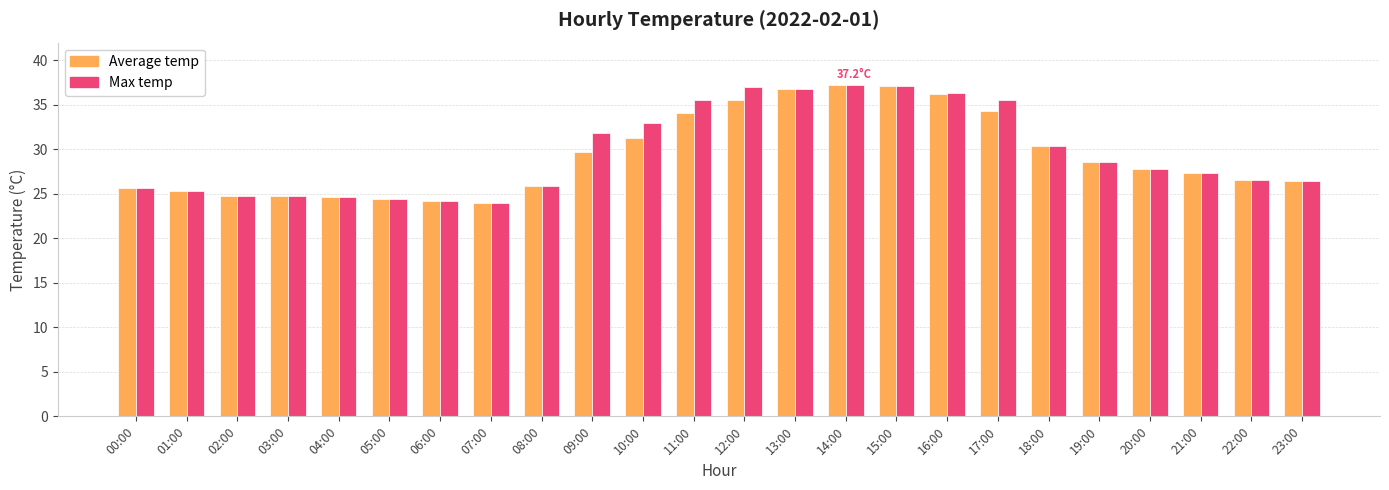

What is the minimum value shown in the chart?

24.0